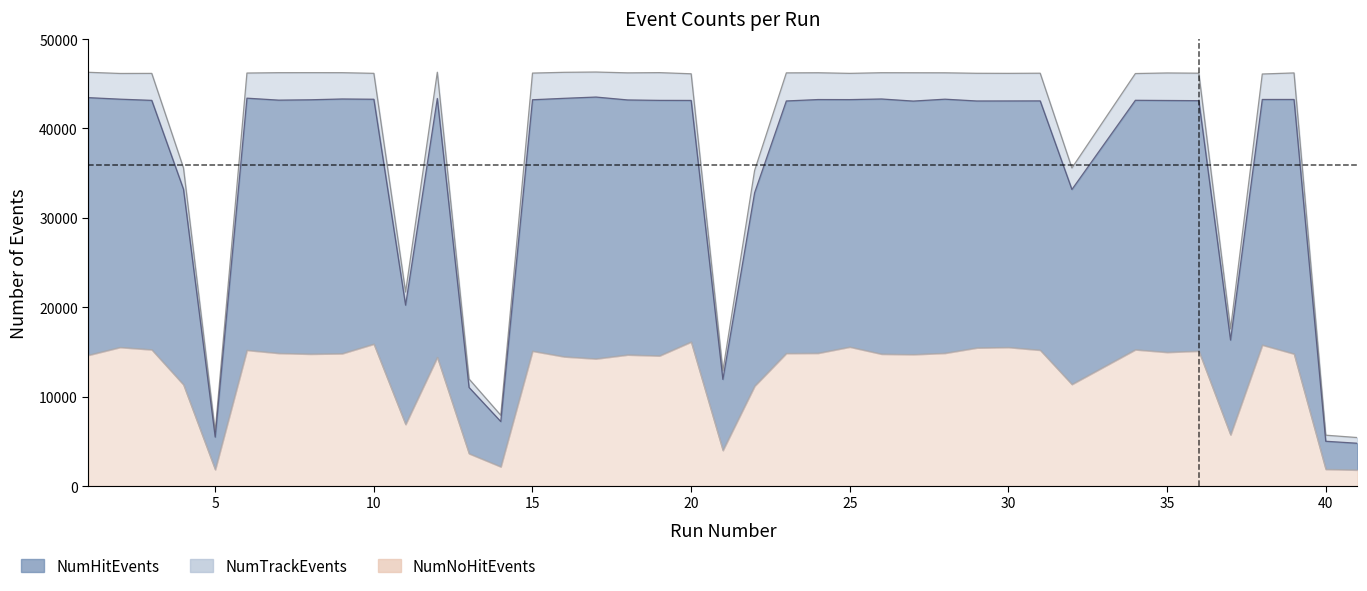

Reading left to right, what are all the values shown in this chart?

NumHitEvents: 46287	46156	46164	35588	6105	46203	46244	46247	46244	46170	21704	46295	11975	7920	46198	46285	46317	46224	46249	46120	12894	35306	46222	46236	46167	46240	46235	46230	46176	46168	46185	35585	46147	46212	46187	17578	46096	46216	5687	5420
NumTrackEvents: 43453	43281	43147	33207	5476	43393	43173	43212	43302	43273	20237	43361	11029	7216	43215	43376	43518	43194	43146	43139	11932	32806	43080	43238	43231	43302	43067	43279	43078	43082	43089	33179	43155	43133	43112	16330	43247	43248	5008	4784
NumNoHitEvents: 14640	15520	15260	11340	1840	15200	14860	14770	14820	15890	6900	14410	3630	2160	15100	14470	14240	14680	14570	16130	3990	11190	14850	14870	15560	14770	14720	14870	15460	15520	15210	11380	15260	14970	15110	5730	15780	14790	1880	1800